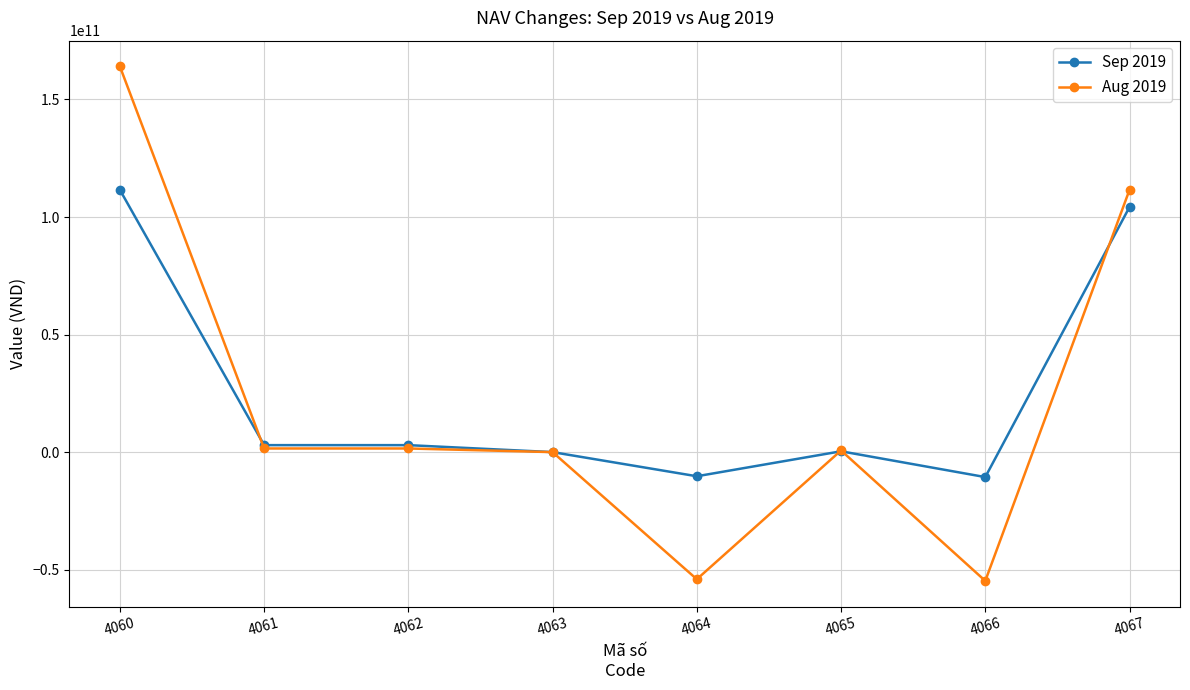

What is the total value across all series at 4064?

-64338559333